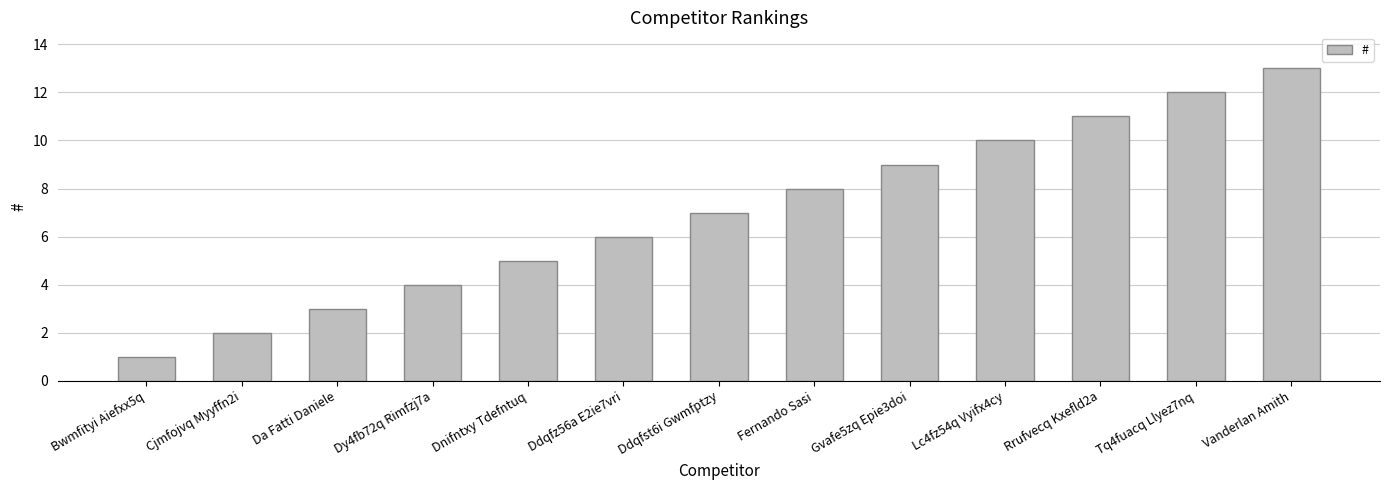

The value at Lc4fz54q Vyifx4cy is 10. True or false?

True